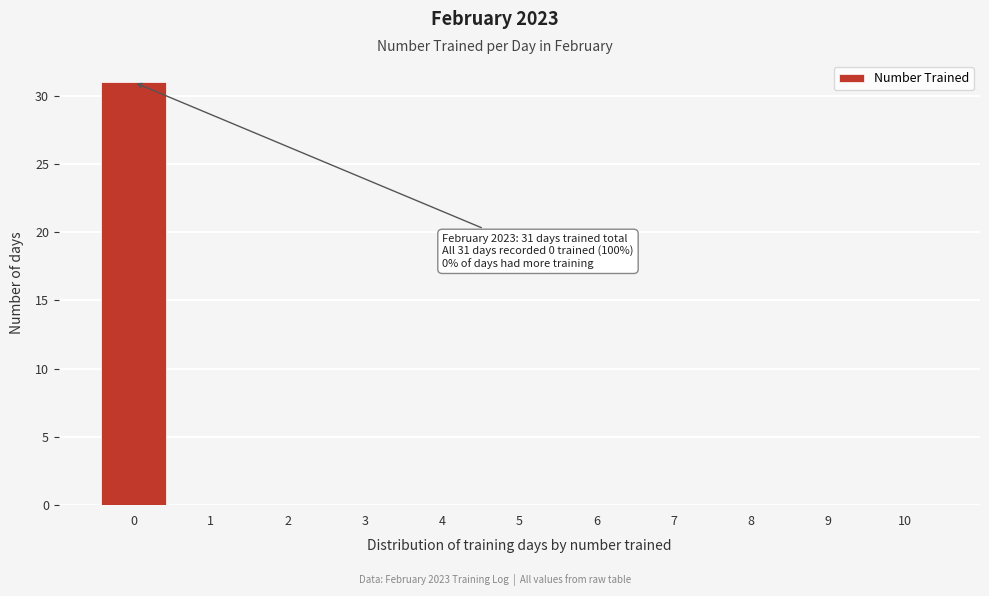

Over which range of the x-axis is the bar tallest?

-0.5 to 0.5